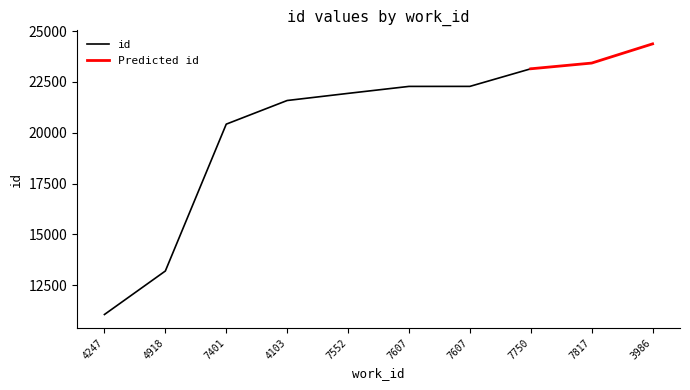

The chart shows a value of 29281 at 7401. True or false?

False